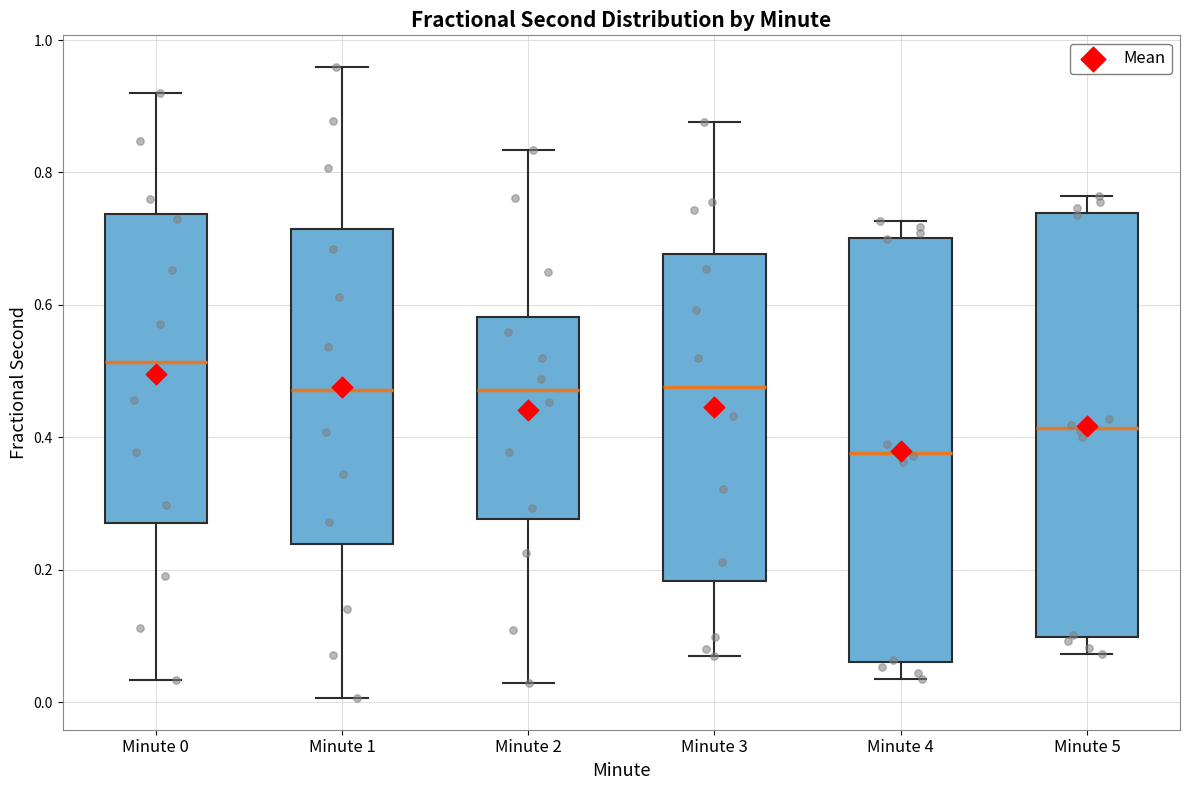

Which box's median line is the highest?

Minute 0